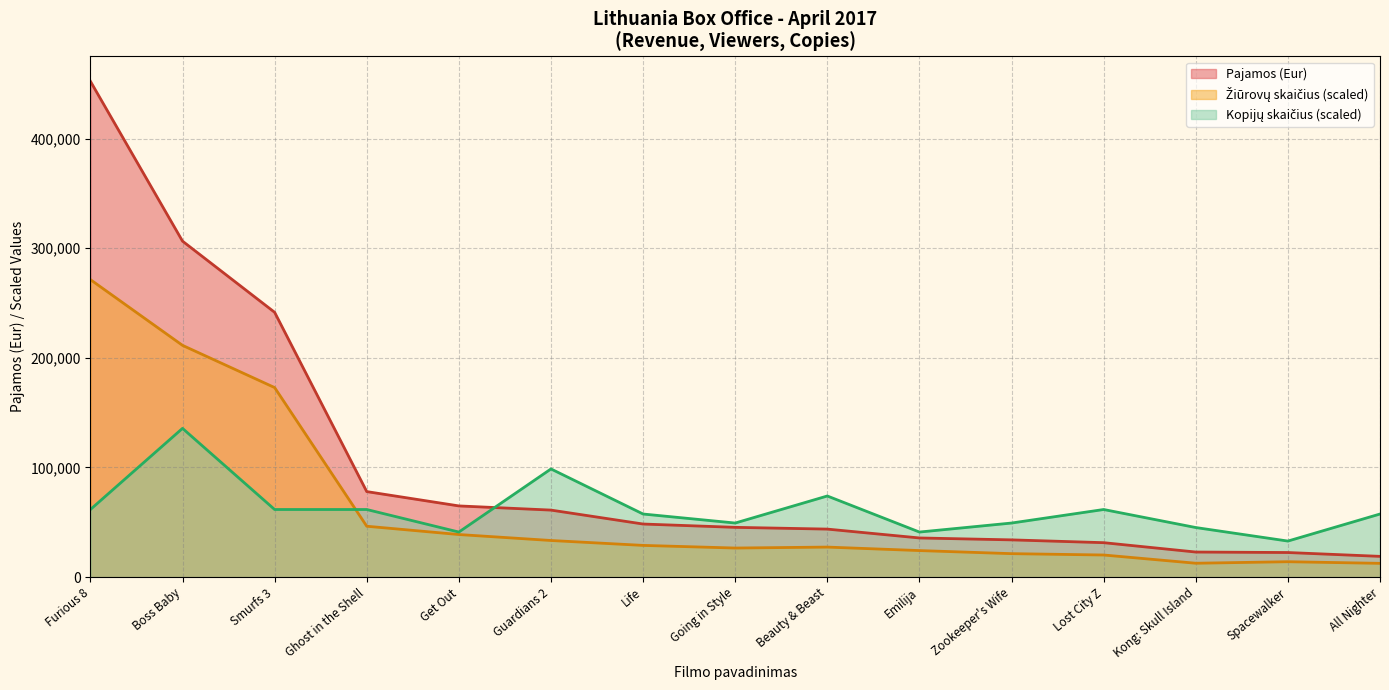

What are all the series names shown in the legend?

Pajamos (Eur), Žiūrovų skaičius, Kopijų skaičius